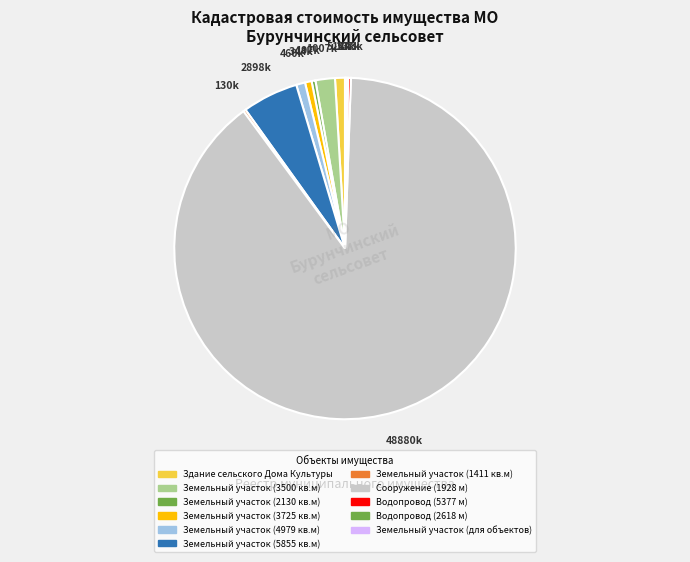

Rank the categories by value from highest to lowest.

Сооружение
(1928 м), Земельный участок
(5855 кв.м), Земельный участок
(3500 кв.м), Здание сельского
Дома Культуры, Земельный участок
(4979 кв.м), Земельный участок
(3725 кв.м), Земельный участок
(2130 кв.м), Водопровод
(5377 м), Земельный участок
(1411 кв.м), Водопровод
(2618 м), Земельный участок
(для объектов)